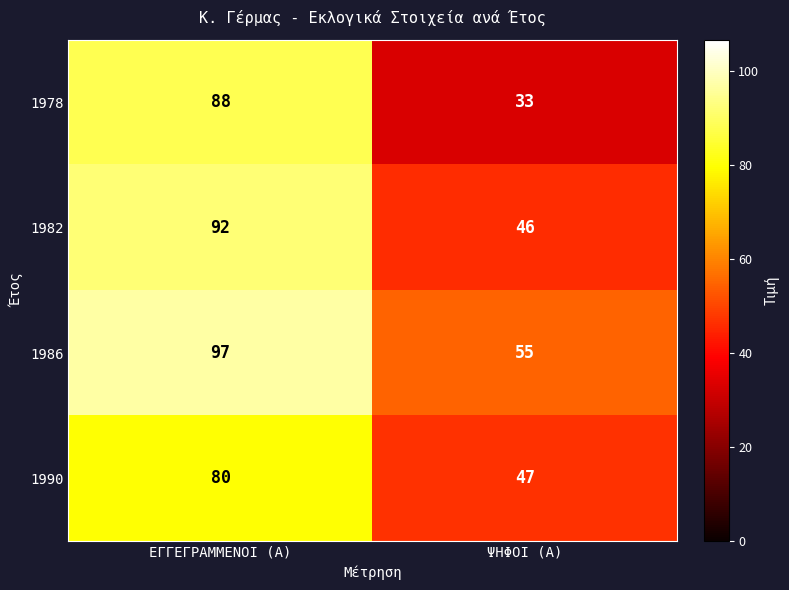

At which category is the sum across all series the highest?

ΕΓΓΕΓΡΑΜΜΕΝΟΙ (Α)